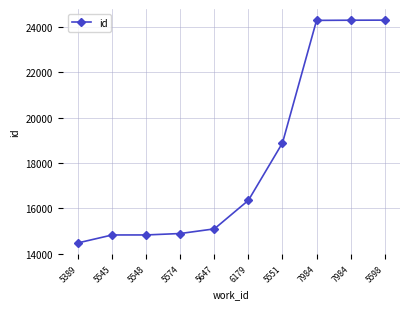

How many data points does each series have?

10